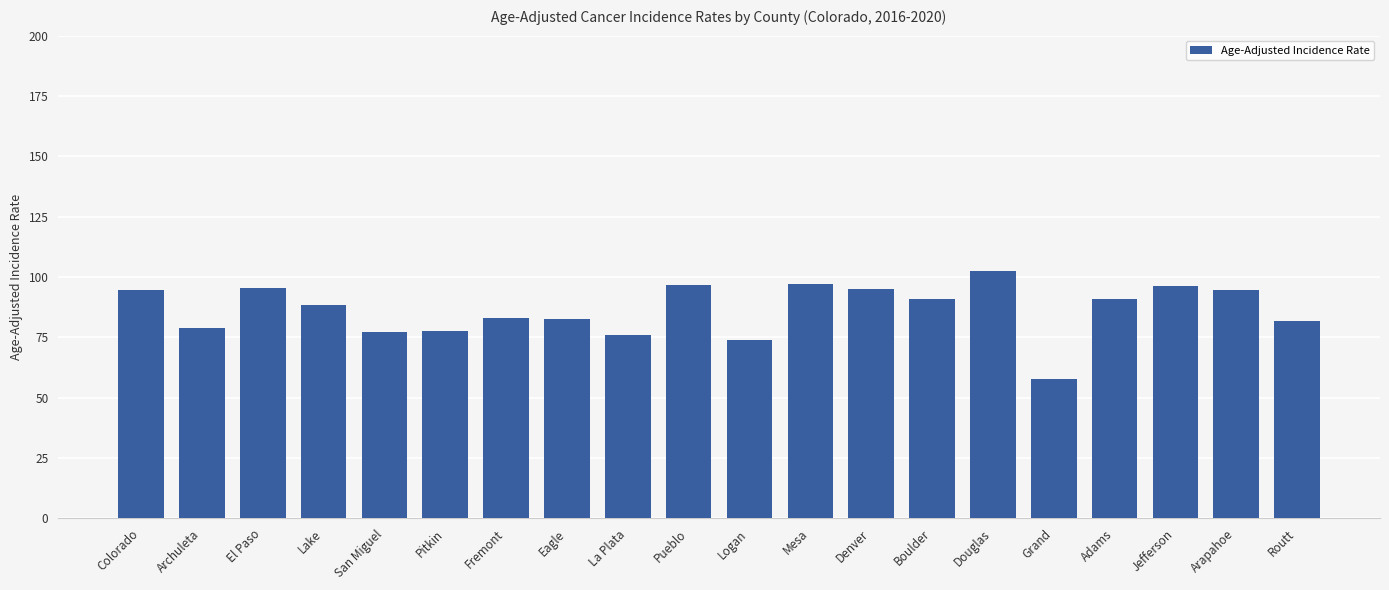

What is the sum of all values?

1731.0